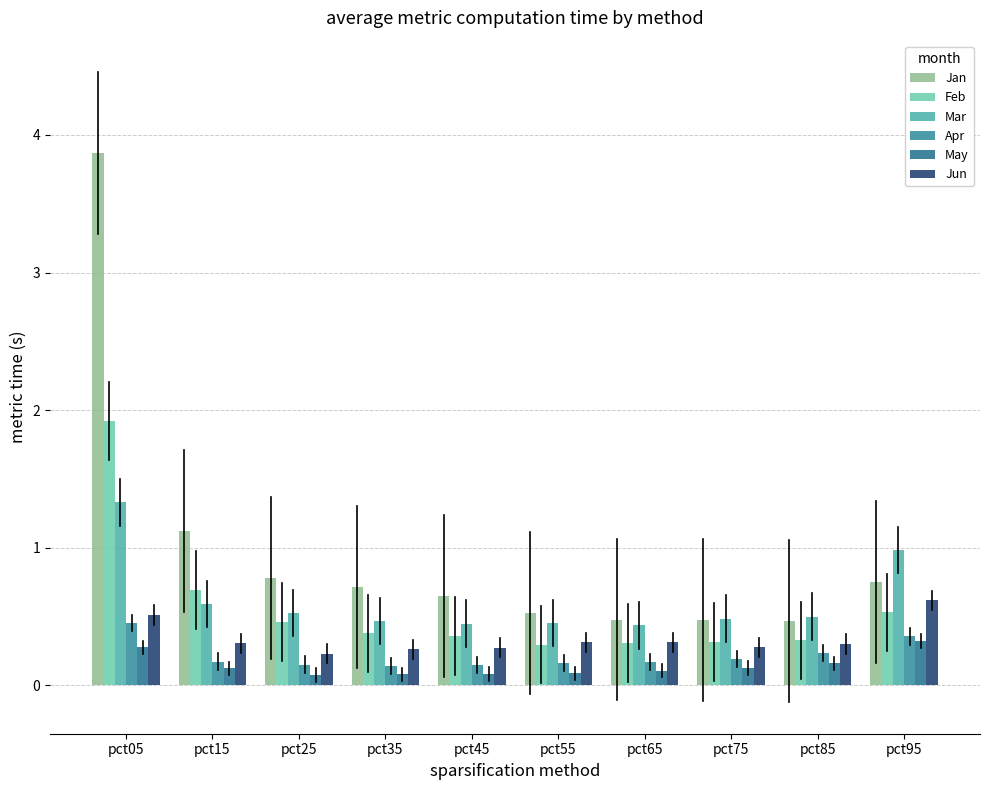

How many groups of bars are there?

10